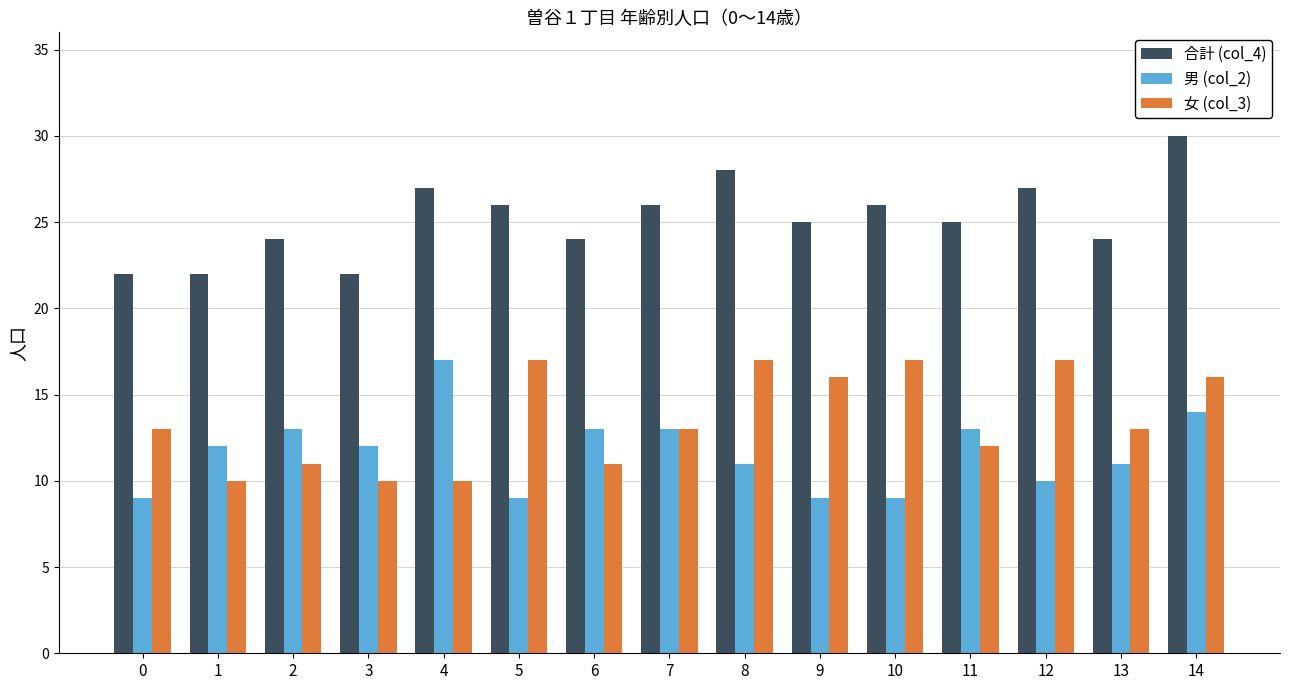

The value of 合計 (col_4) at 11 is 25. True or false?

True